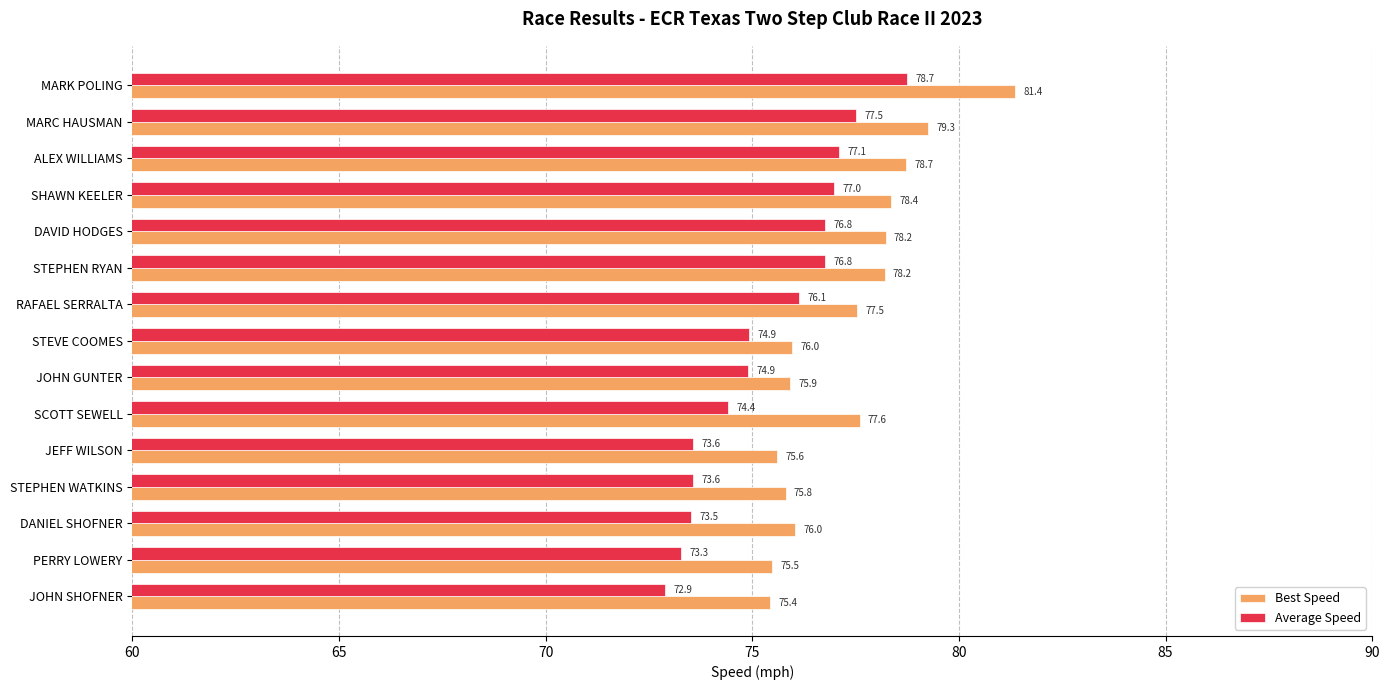

At how many categories does at least one series exceed 80?

1